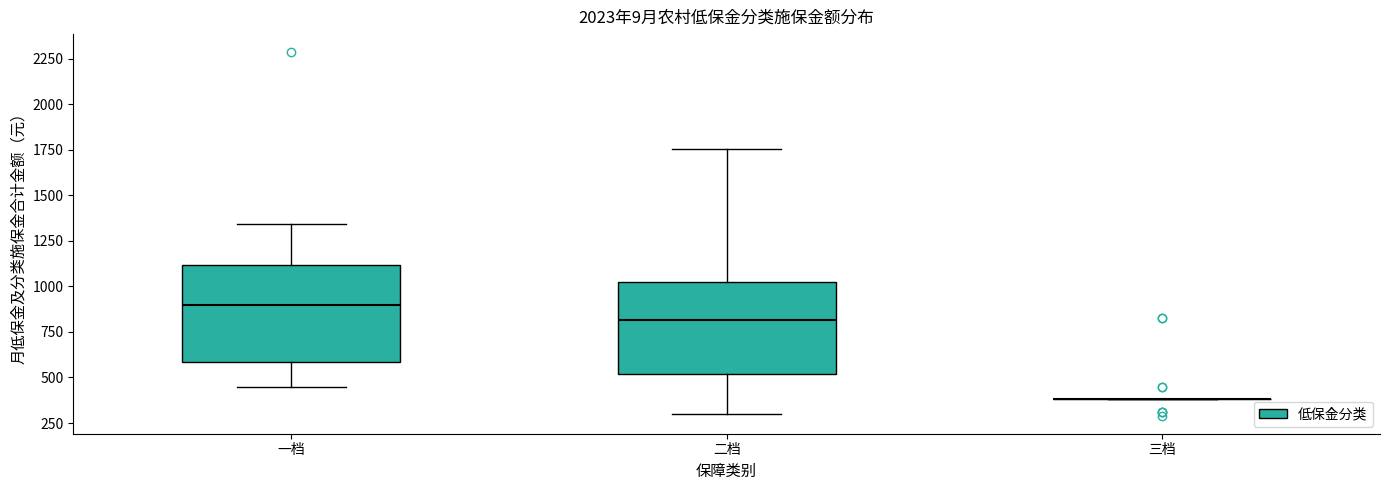

Reading left to right, read every box against the y-axis: the position of its median line, the range the box covers, and the ends of its whiskers. The values are not printed on the chart, so give them approximately, as read against the axis.

一档: median 900, box 600 to 1100, whiskers 450 to 1350
二档: median 800, box 500 to 1050, whiskers 300 to 1750
三档: box collapsed to a line at 400, whiskers 400 to 400